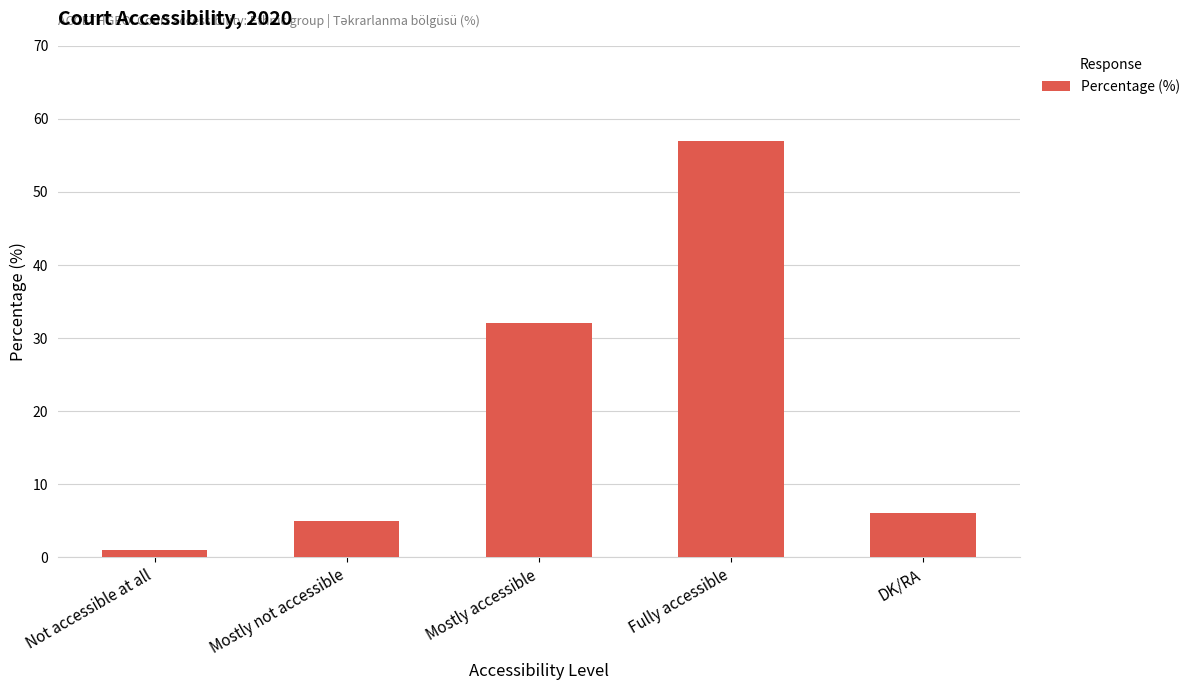

What is the smallest value displayed?

1